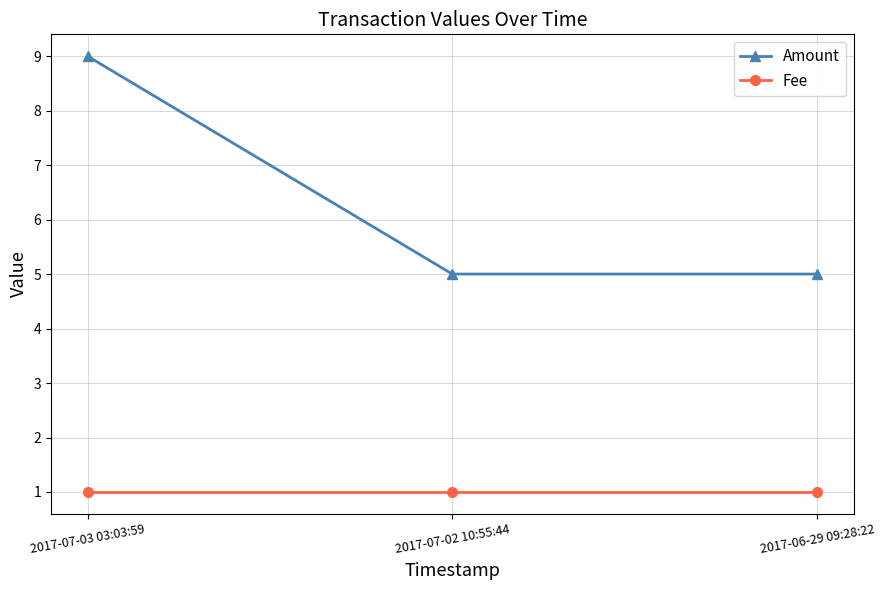

Which series has the largest total across all categories?

Amount